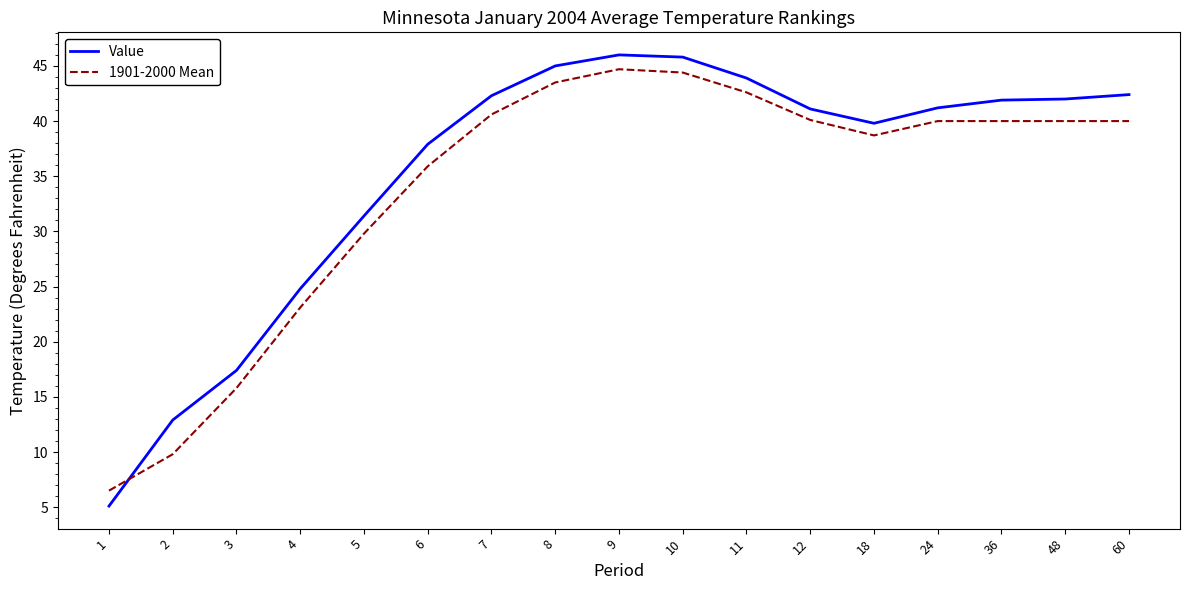

Between 1 and 2, which series saw the biggest shift?

Value